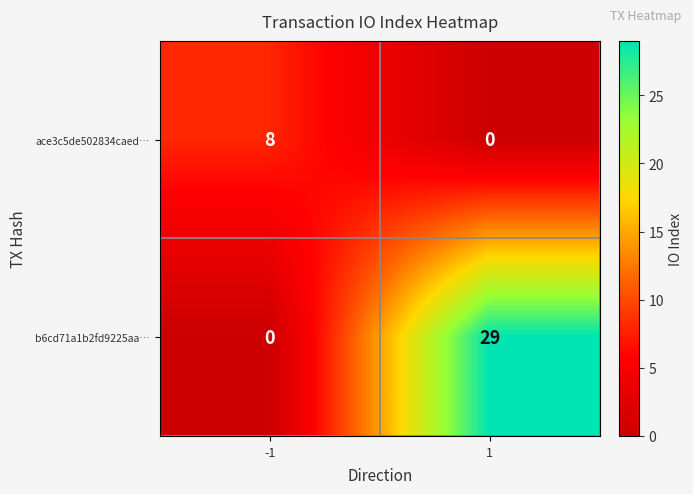

What is the difference between the maximum and minimum values in the ace3c5de502834caed… series?

8